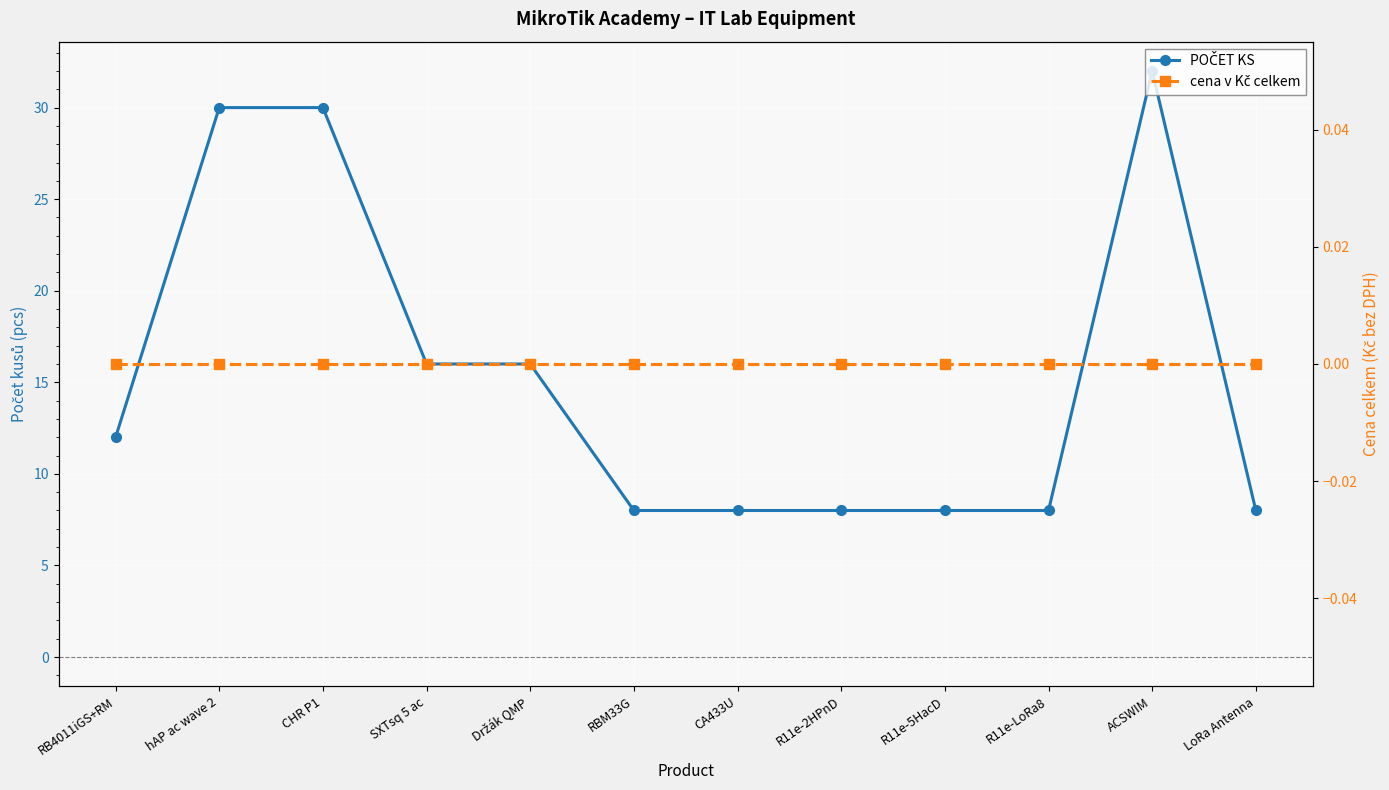

What is the spread (max minus min) of values at R11e-LoRa8?

8